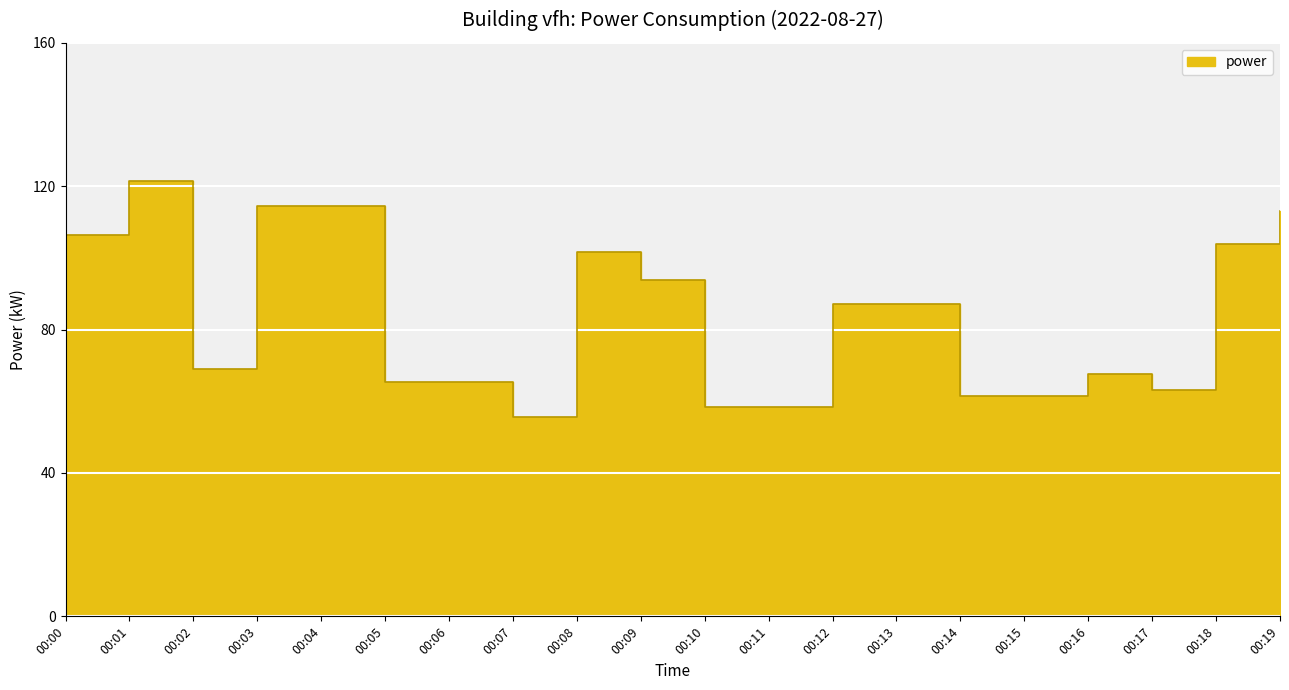

What is the value of the 18th point from the left?

63.2